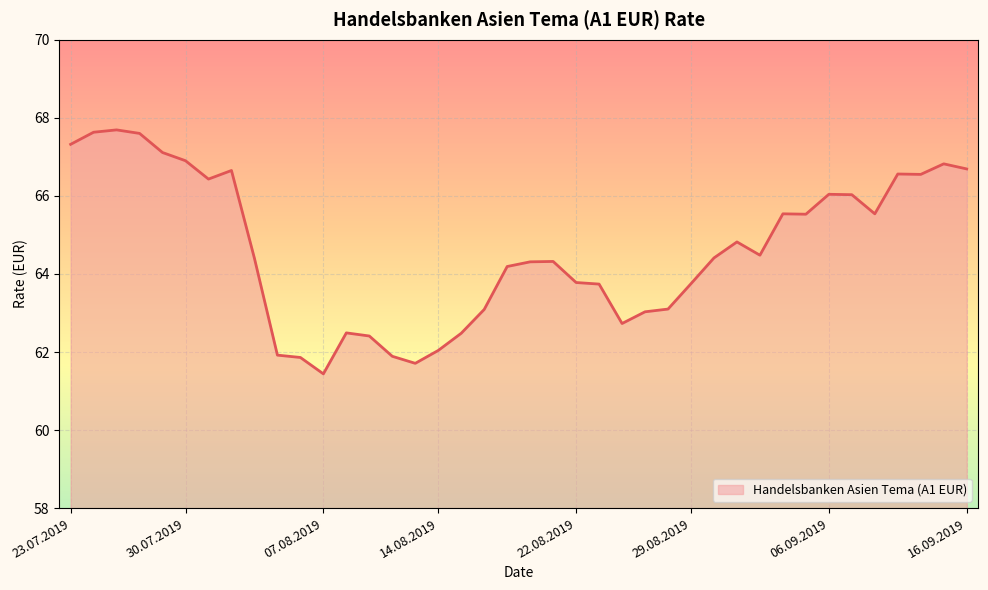

The value at 22.08.2019 is 63.8. True or false?

True